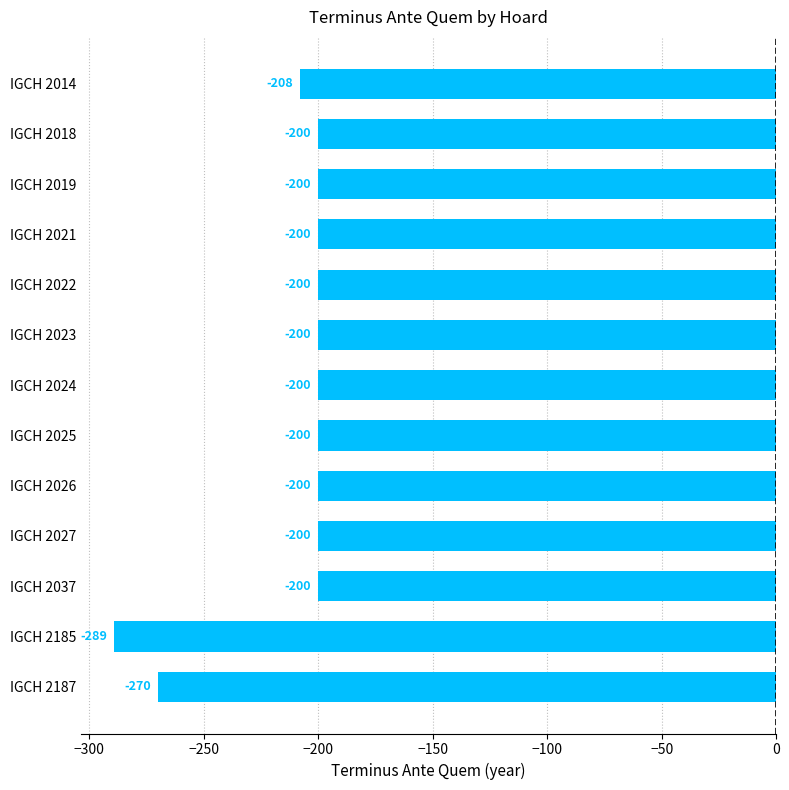

At which label is the value closest to -244?

IGCH 2187